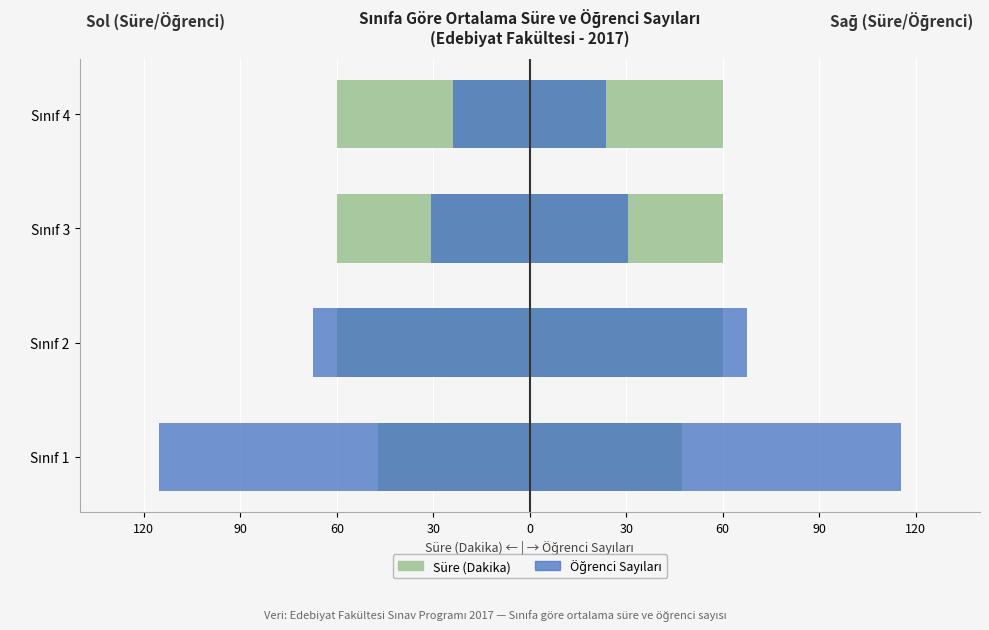

Which series has the widest spread of values?

Öğrenci Sayıları (Sol)